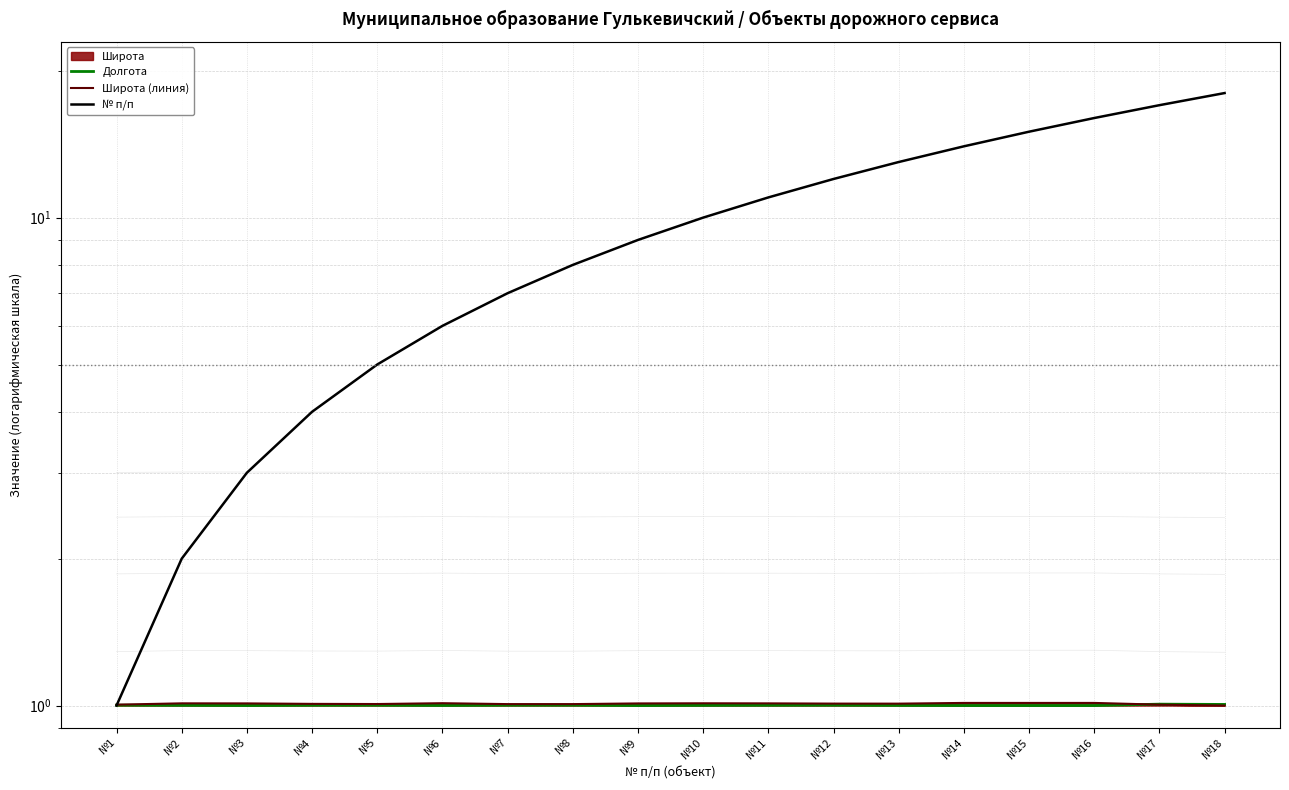

The value of № п/п at №5 is 5.0. True or false?

True